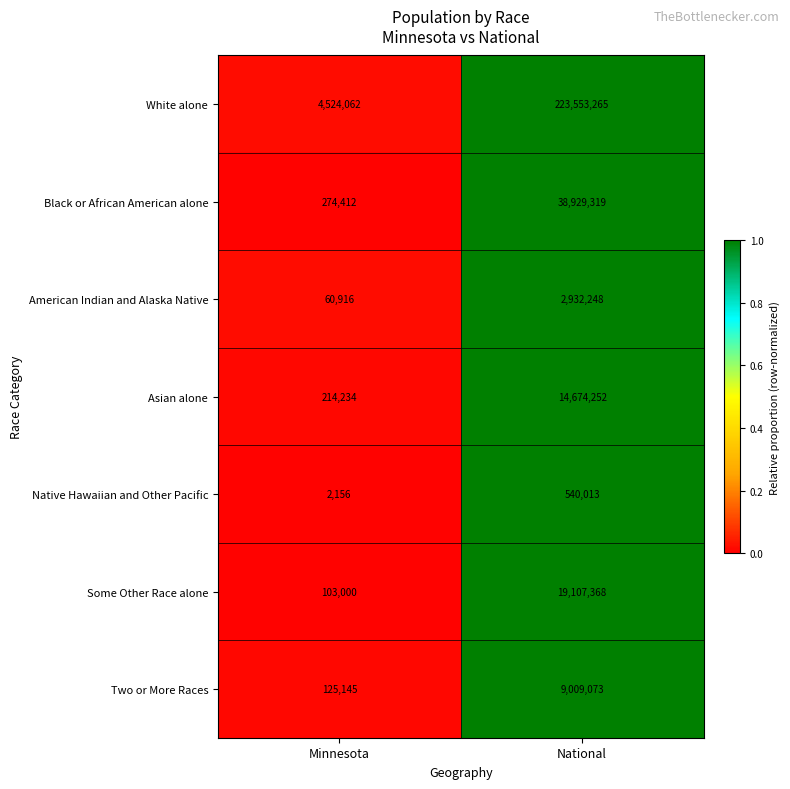

What is the difference between the Some Other Race alone values at Minnesota and National?

19004368